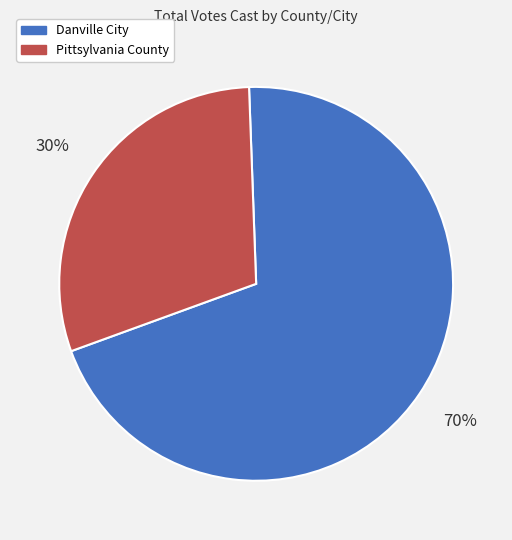

Which category has the smallest portion of the pie?

Pittsylvania County